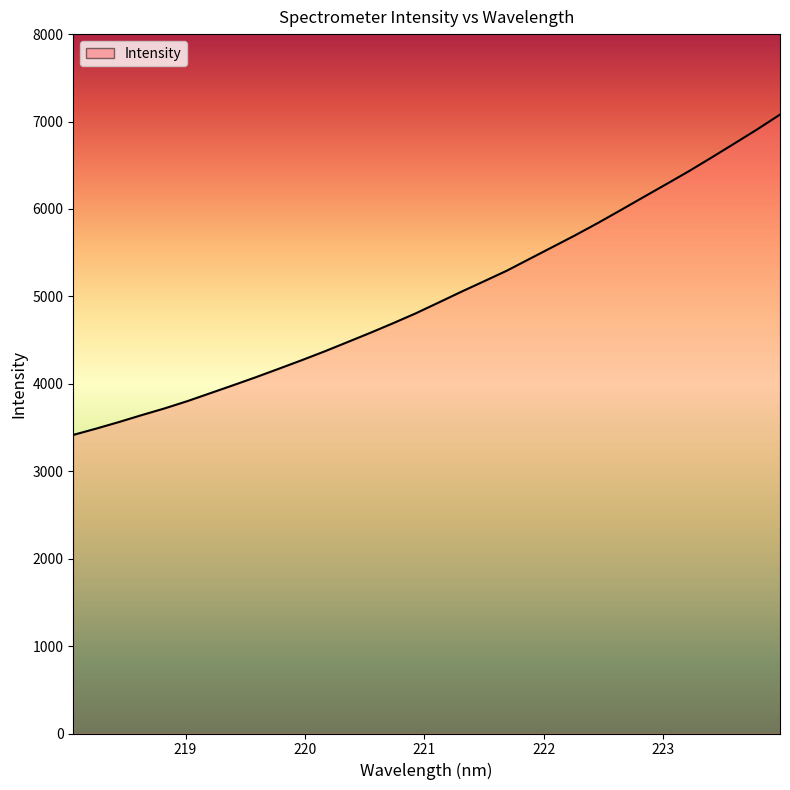

What is the minimum value shown in the chart?

3415.5